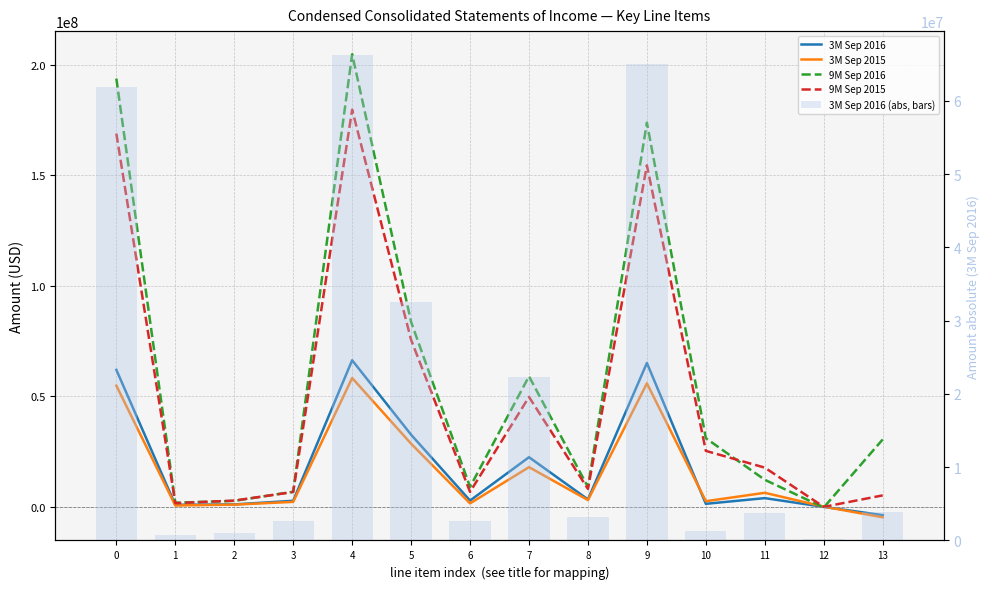

List the series in order of their peak value, lowest first.

3M Sep 2015, 3M Sep 2016, 3M Sep 2016 (abs, bars), 9M Sep 2015, 9M Sep 2016